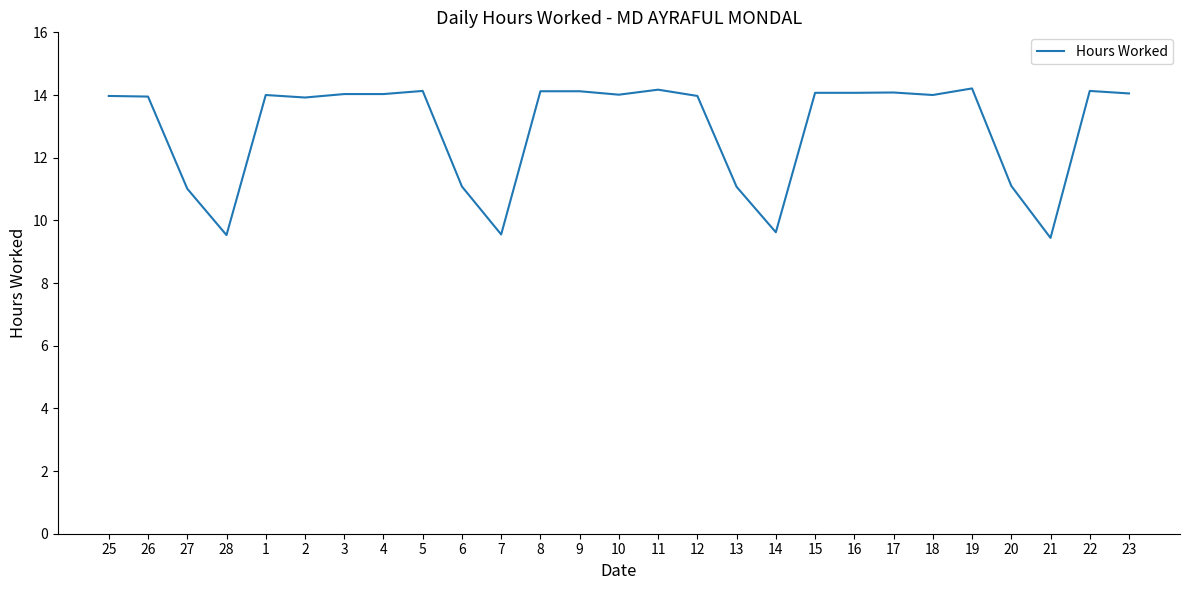

What is the smallest value displayed?

9.4